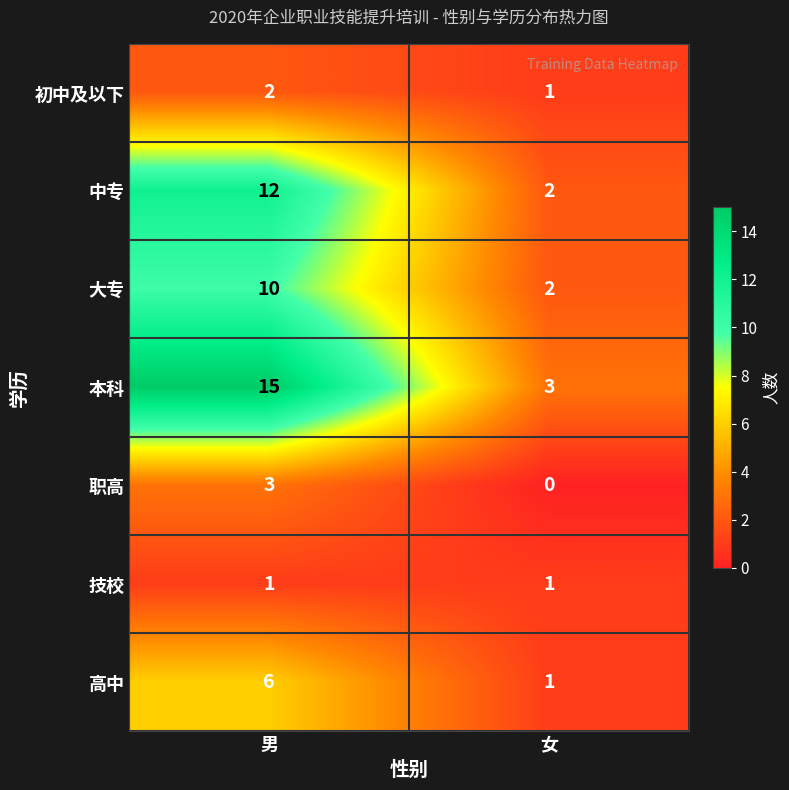

Is it true that 技校 equals 1 at 女?

True